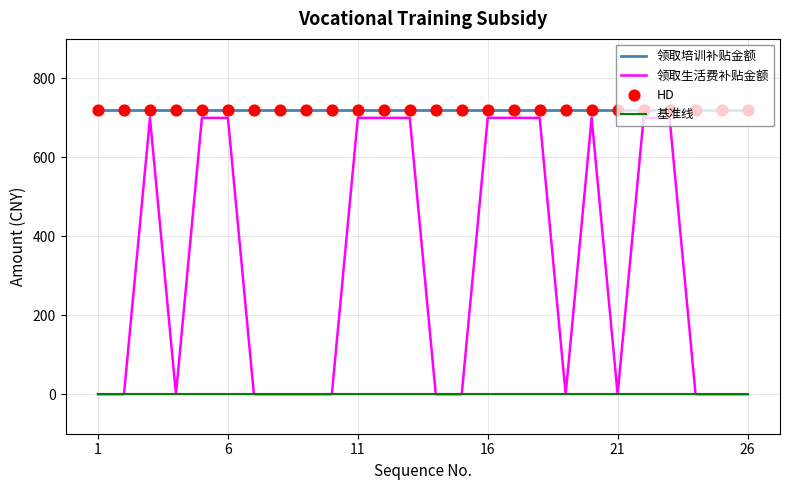

Which series has the largest total across all categories?

领取培训补贴金额